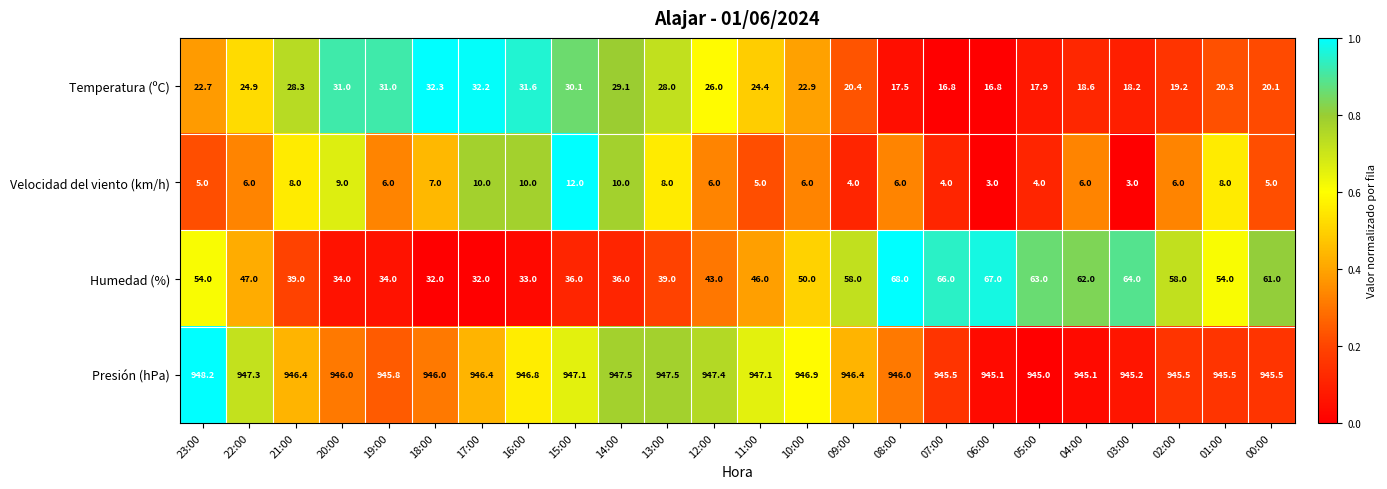

How many values in the Temperatura (ºC) series exceed 24?

12